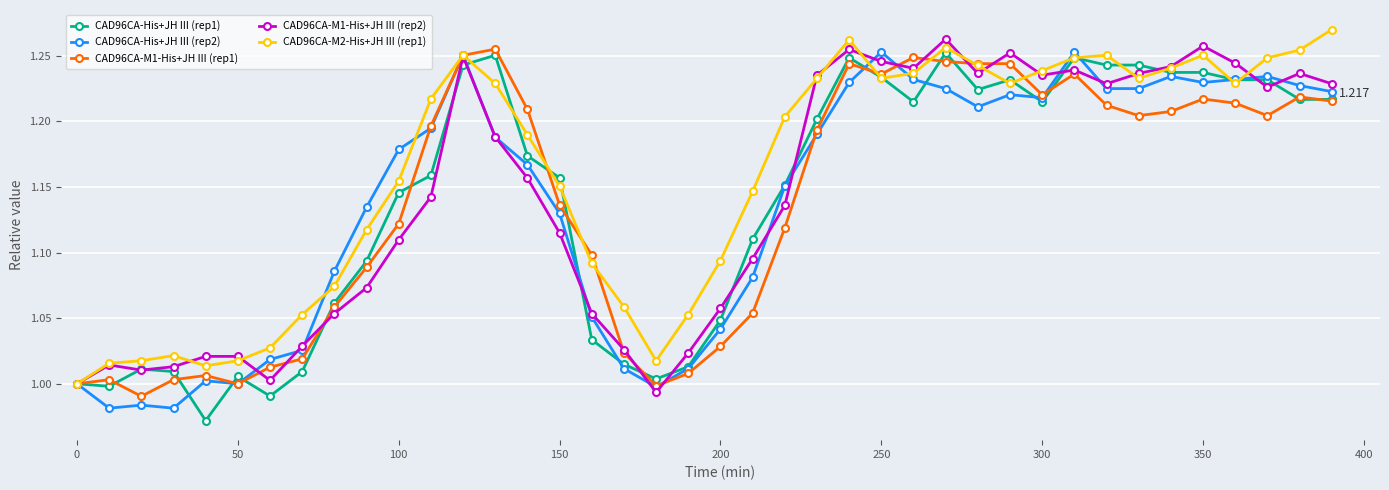

True or false: CAD96CA-His+JH III (rep2) has more than 2 interior local peaks.

True